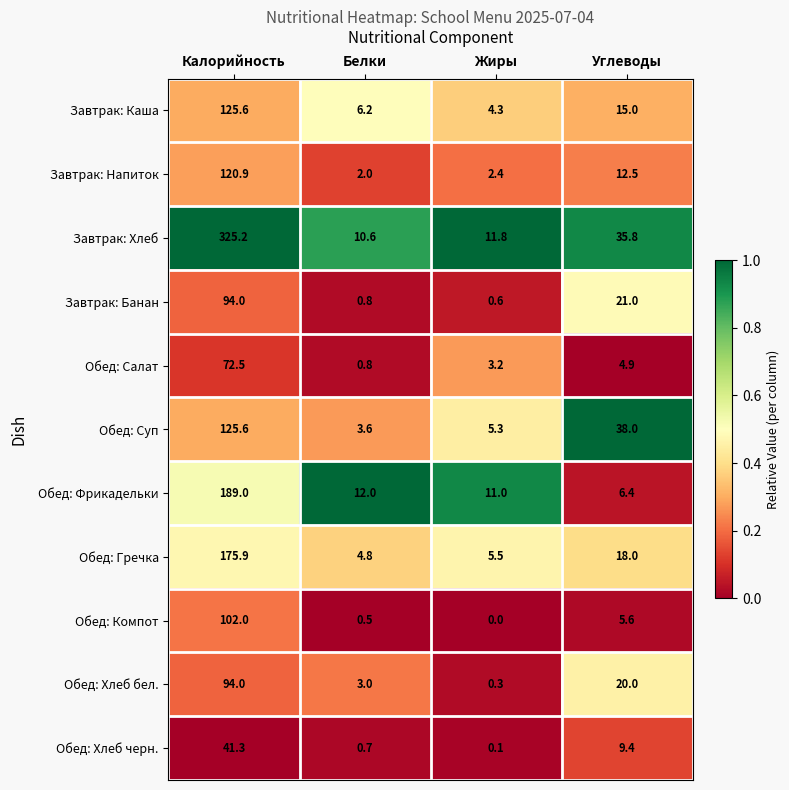

Which series has the largest range (max minus min)?

Завтрак: Хлеб